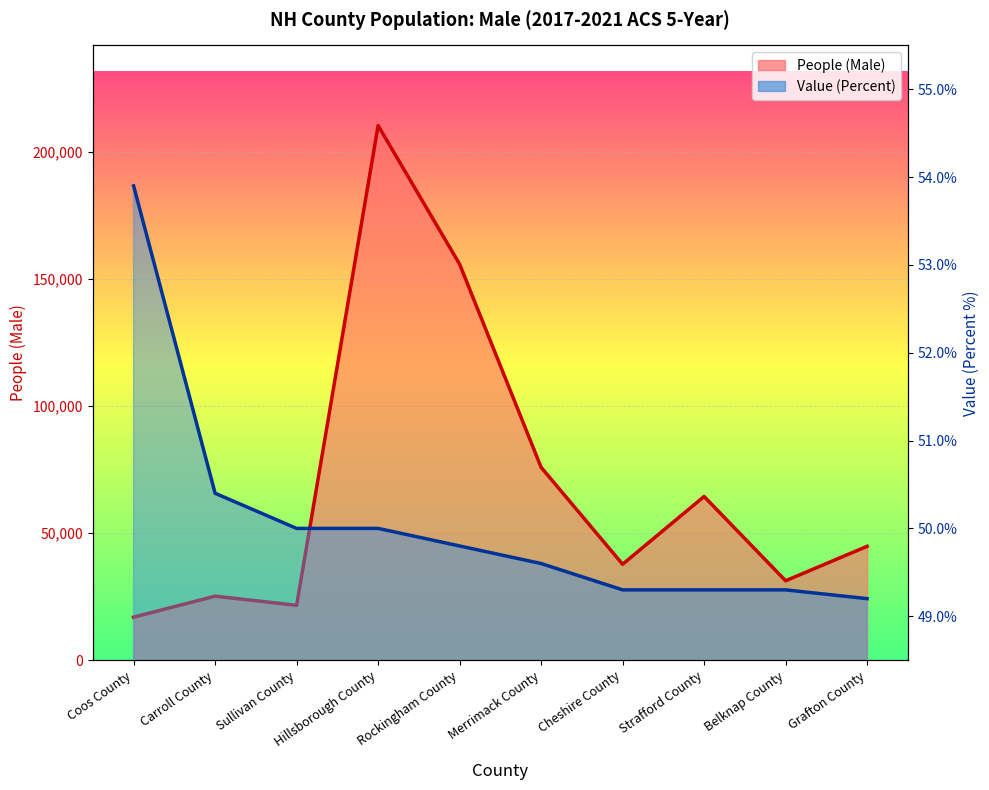

Reading left to right, extract all data points from this chart.

People (Male): Coos County=16913.0	Carroll County=25172.0	Sullivan County=21574.0	Hillsborough County=210353.0	Rockingham County=155815.0	Merrimack County=75888.0	Cheshire County=37722.0	Strafford County=64397.0	Belknap County=31232.0	Grafton County=44780.0
Value (Percent): Coos County=53.9	Carroll County=50.4	Sullivan County=50.0	Hillsborough County=50.0	Rockingham County=49.8	Merrimack County=49.6	Cheshire County=49.3	Strafford County=49.3	Belknap County=49.3	Grafton County=49.2